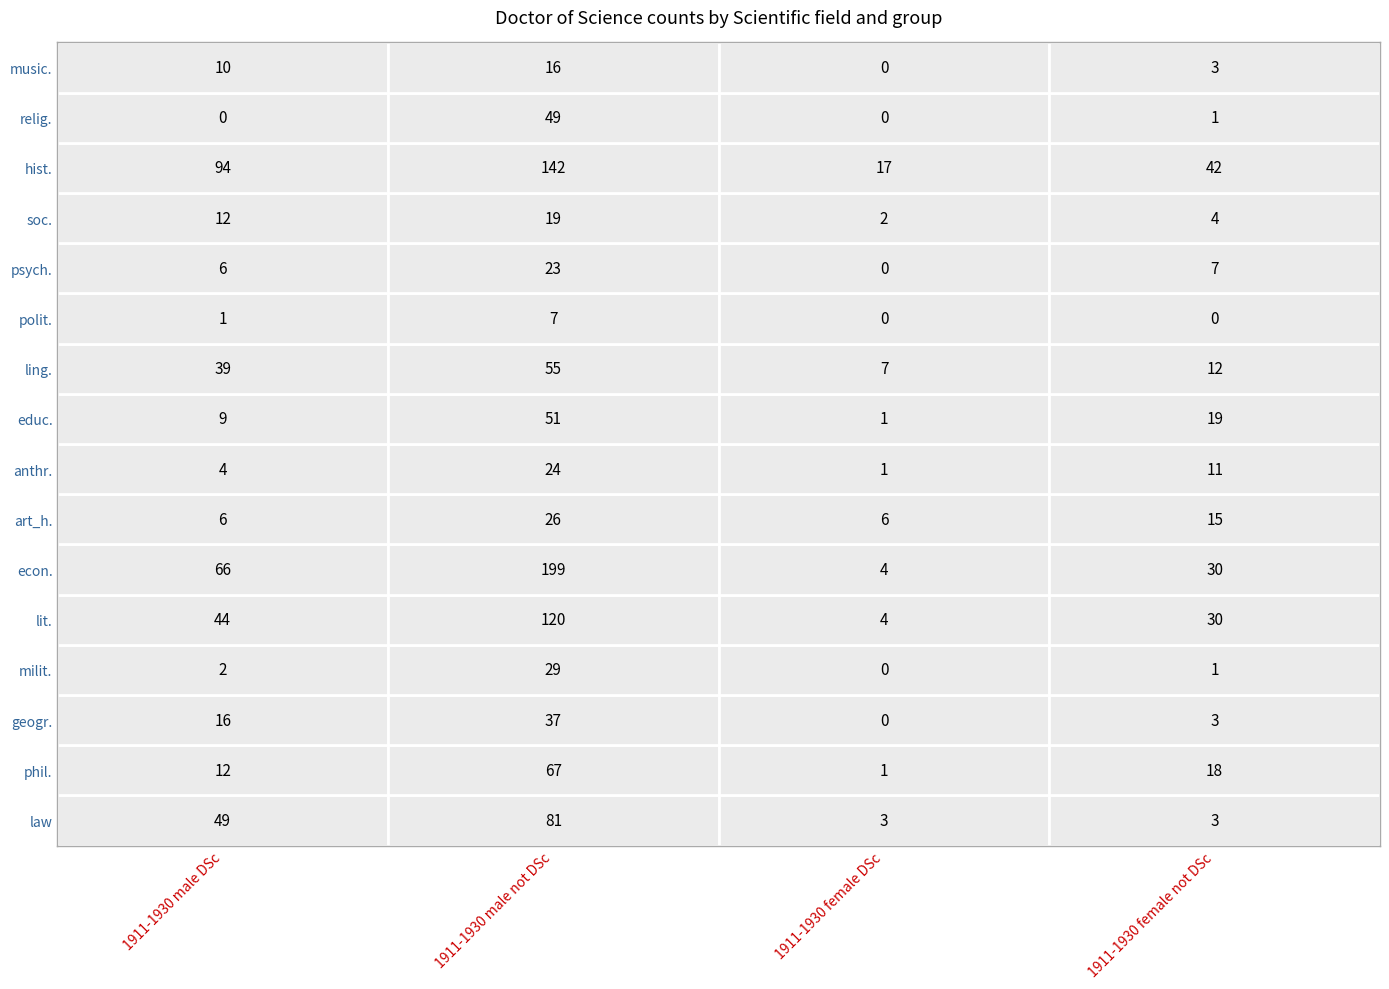

What is the highest value of the law series?

81